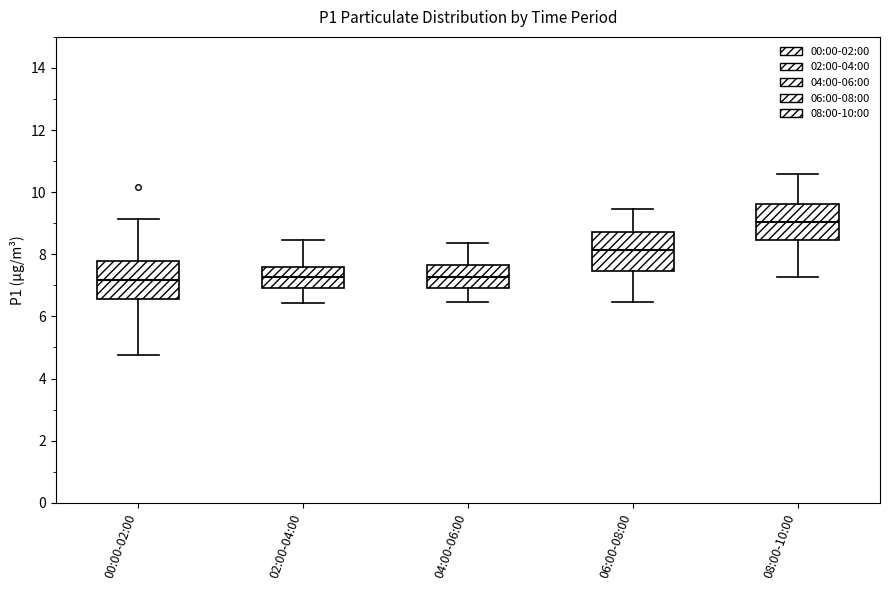

Where does the lower whisker of the box for 02:00-04:00 end on the y-axis? The values are not printed on the chart, so give them approximately, as read against the axis.

6.4